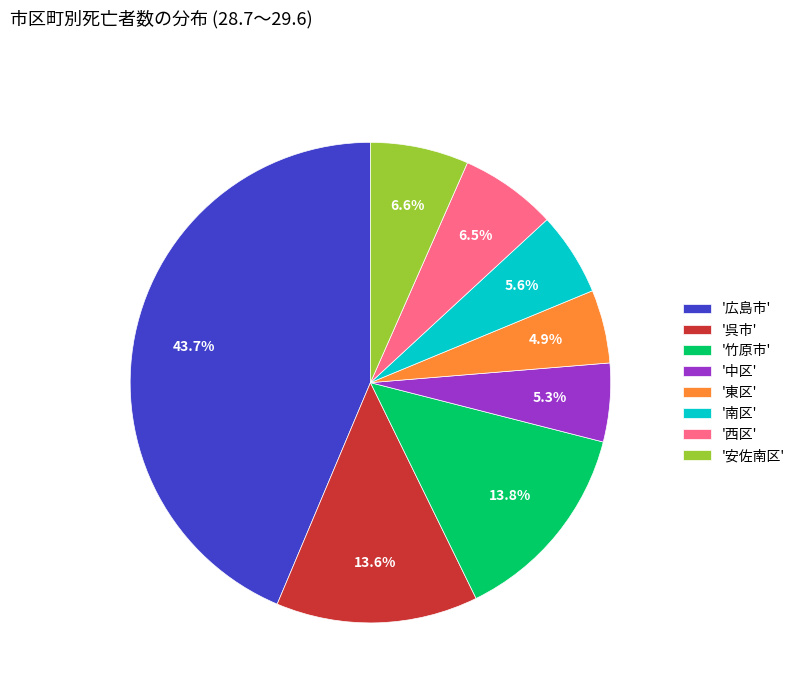

Is '東区' the majority of the pie?

No